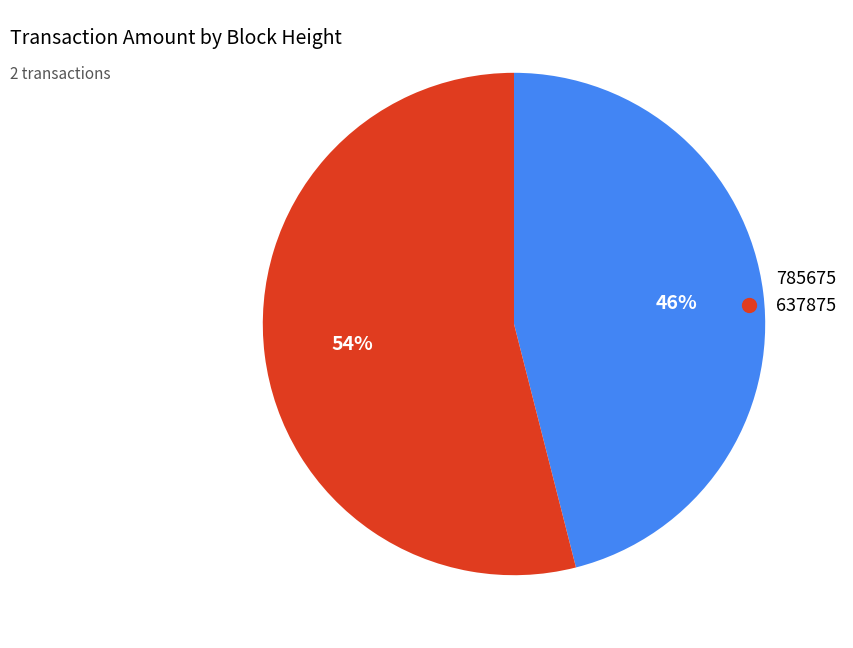

To the nearest percent, what percentage of the pie is 637875?

54%